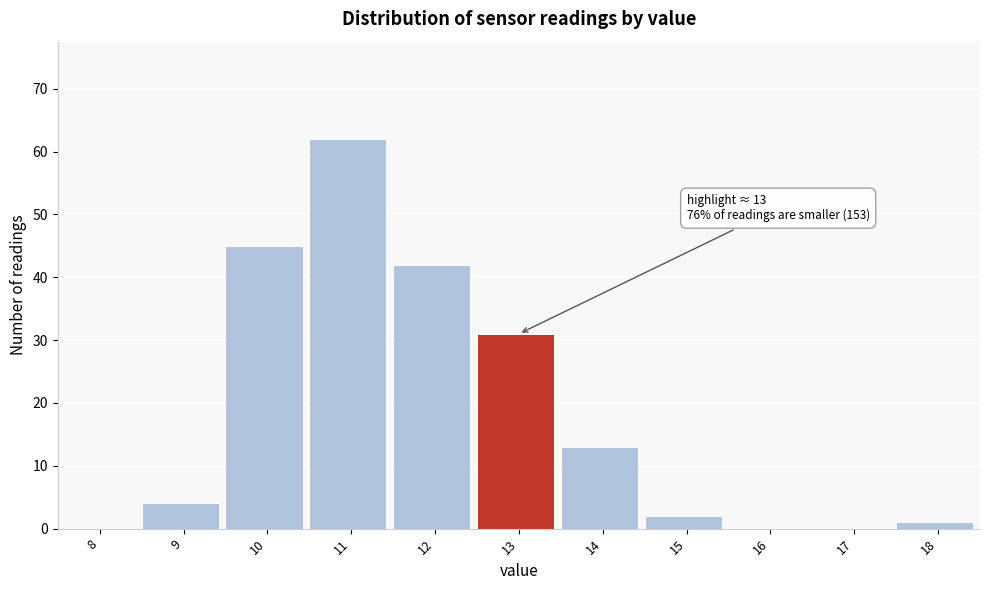

Reading left to right, extract all data points from this chart.

8=0	9=4	10=45	11=62	12=42	13=31	14=13	15=2	16=0	17=0	18=1